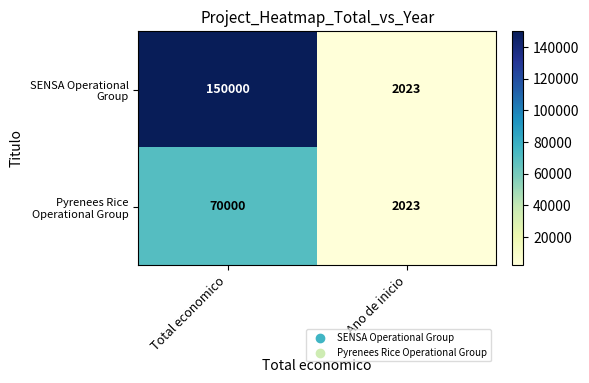

Which category has the lowest value across all series?

Ano de inicio